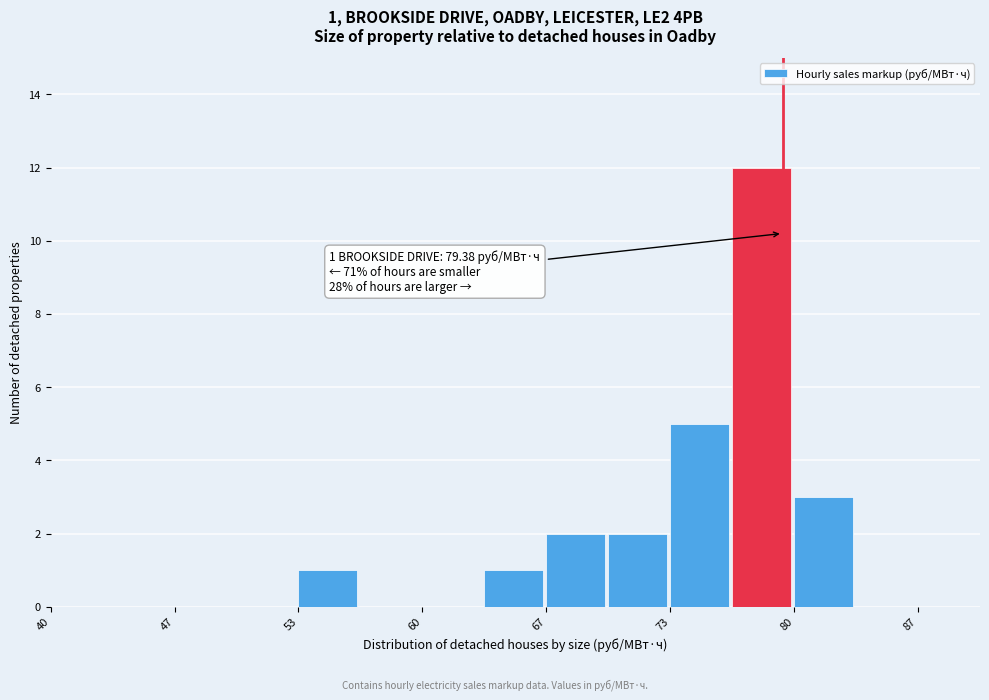

Around what value on the x-axis is the tallest bar? Give the approximate position of its centre, as read against the axis.

78